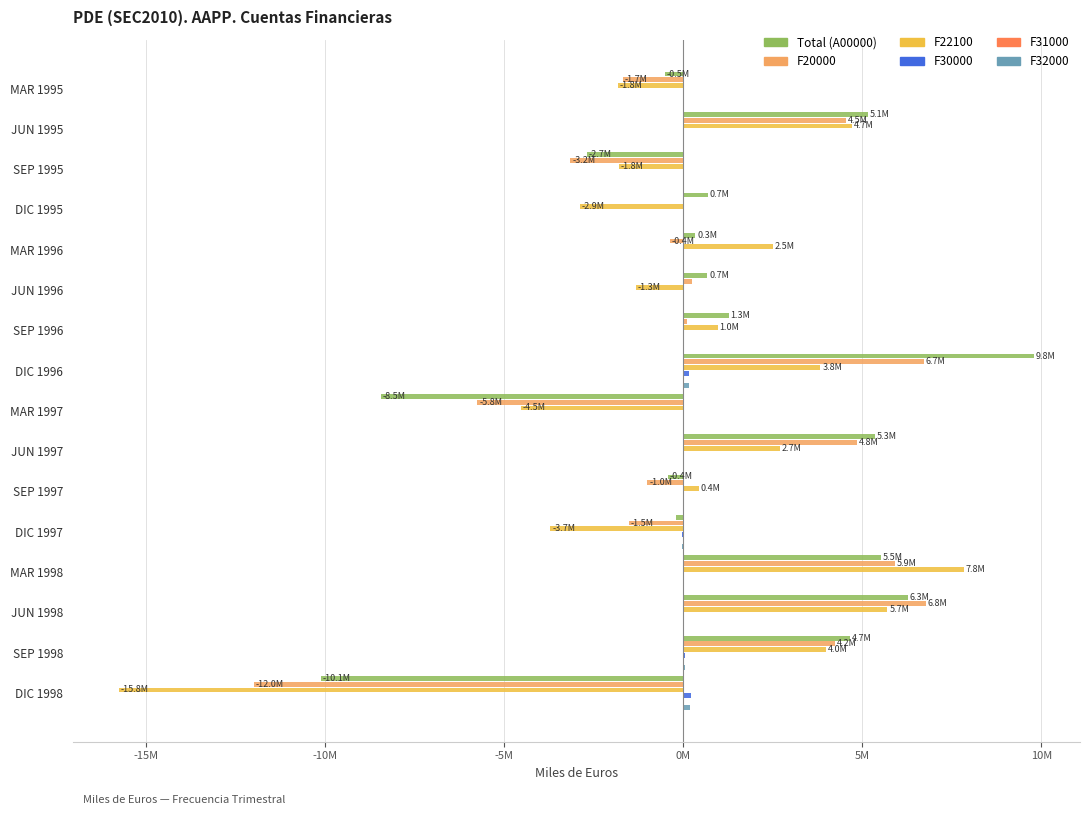

Count the number of data series in this chart.

6